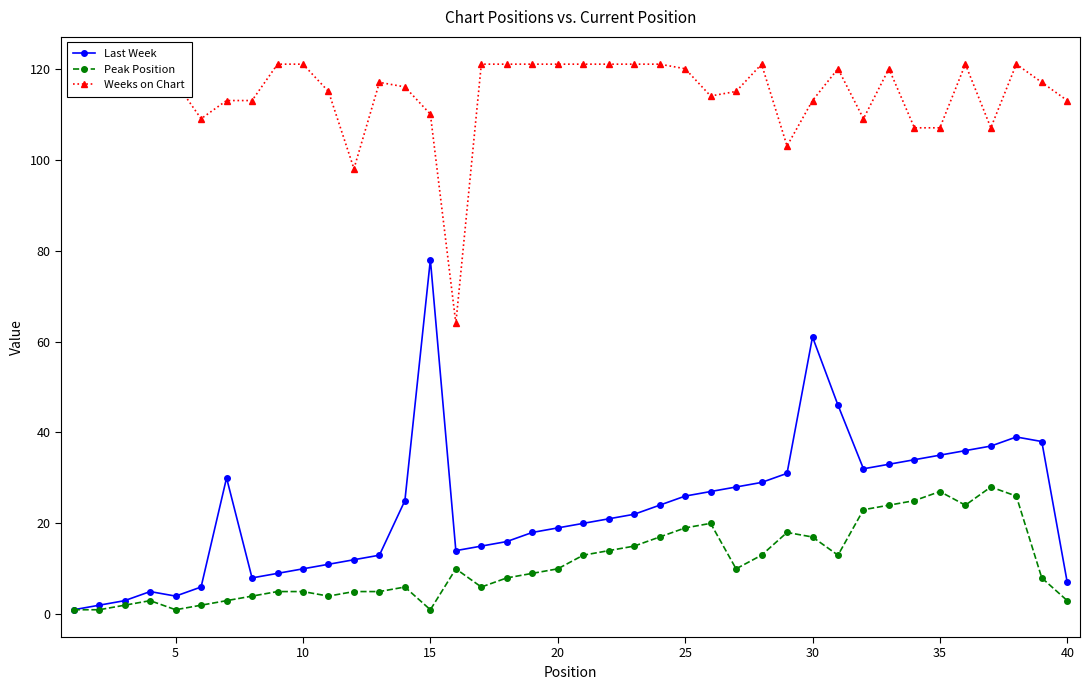

What is the maximum value for Peak Position?

28